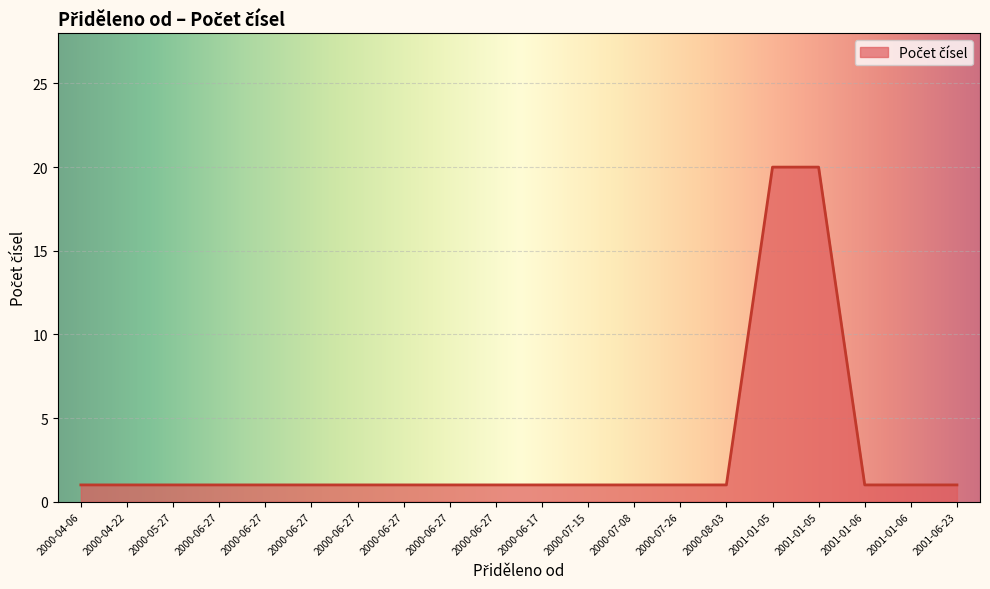

How many lines are shown in the chart?

1